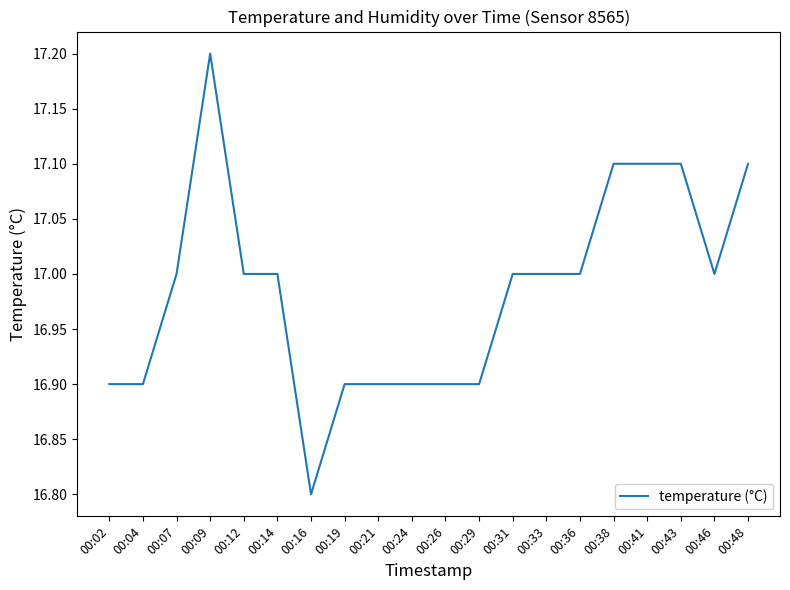

Reading right to left, list all the values displayed in this chart.

17.1	17.0	17.1	17.1	17.1	17.0	17.0	17.0	16.9	16.9	16.9	16.9	16.9	16.8	17.0	17.0	17.2	17.0	16.9	16.9